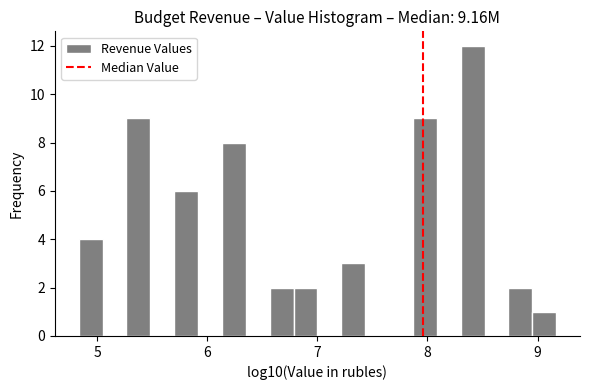

Read against the x-axis, roughly where is the centre of the tallest bar?

8.4